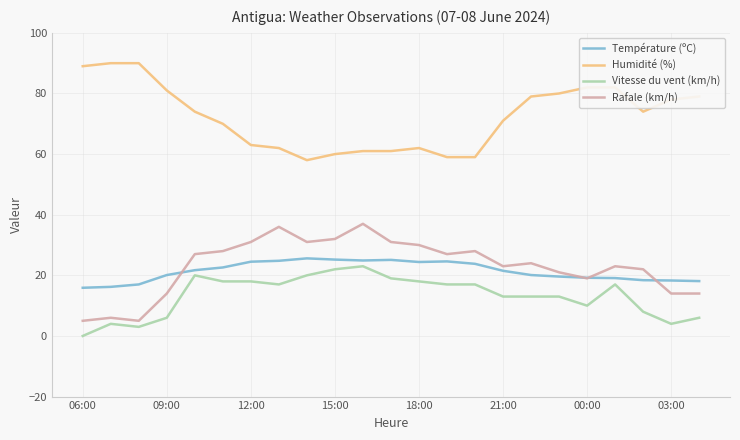

What is the maximum value shown in the chart?

90.0